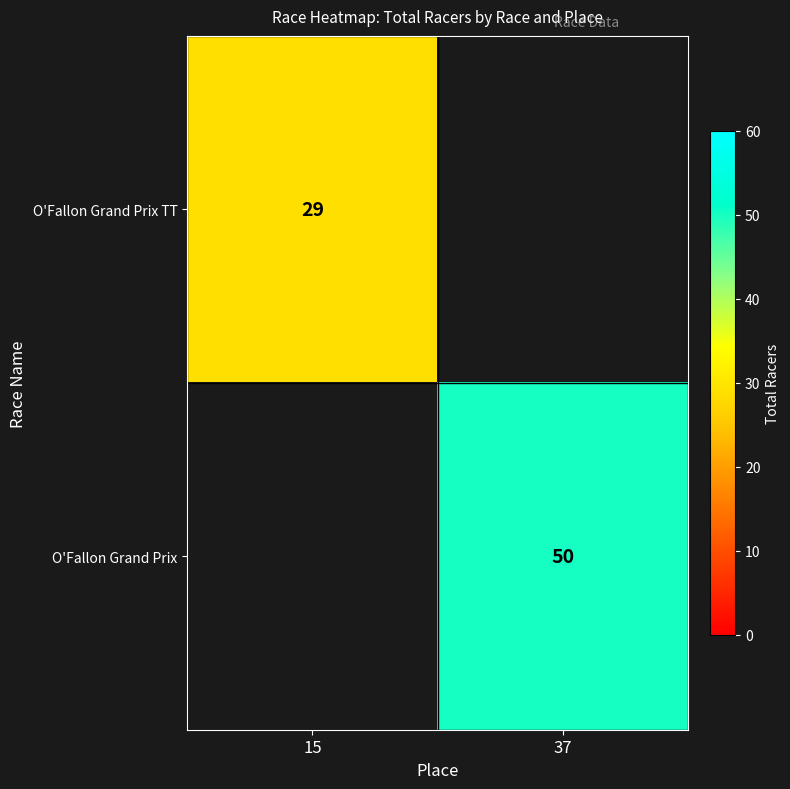

Is it true that O'Fallon Grand Prix equals 86 at 37?

False